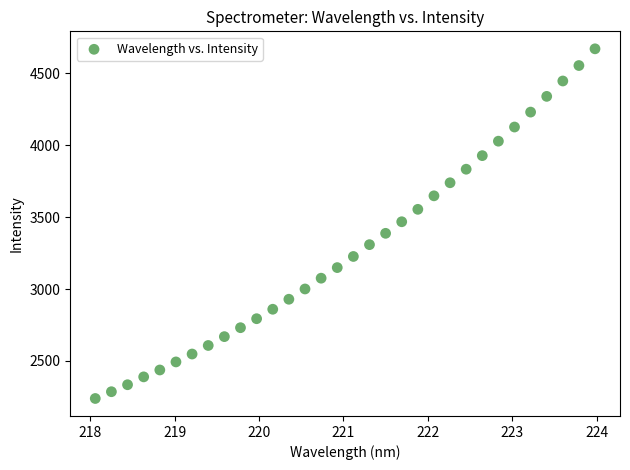

What is the range of X values (max minus min)?

5.9